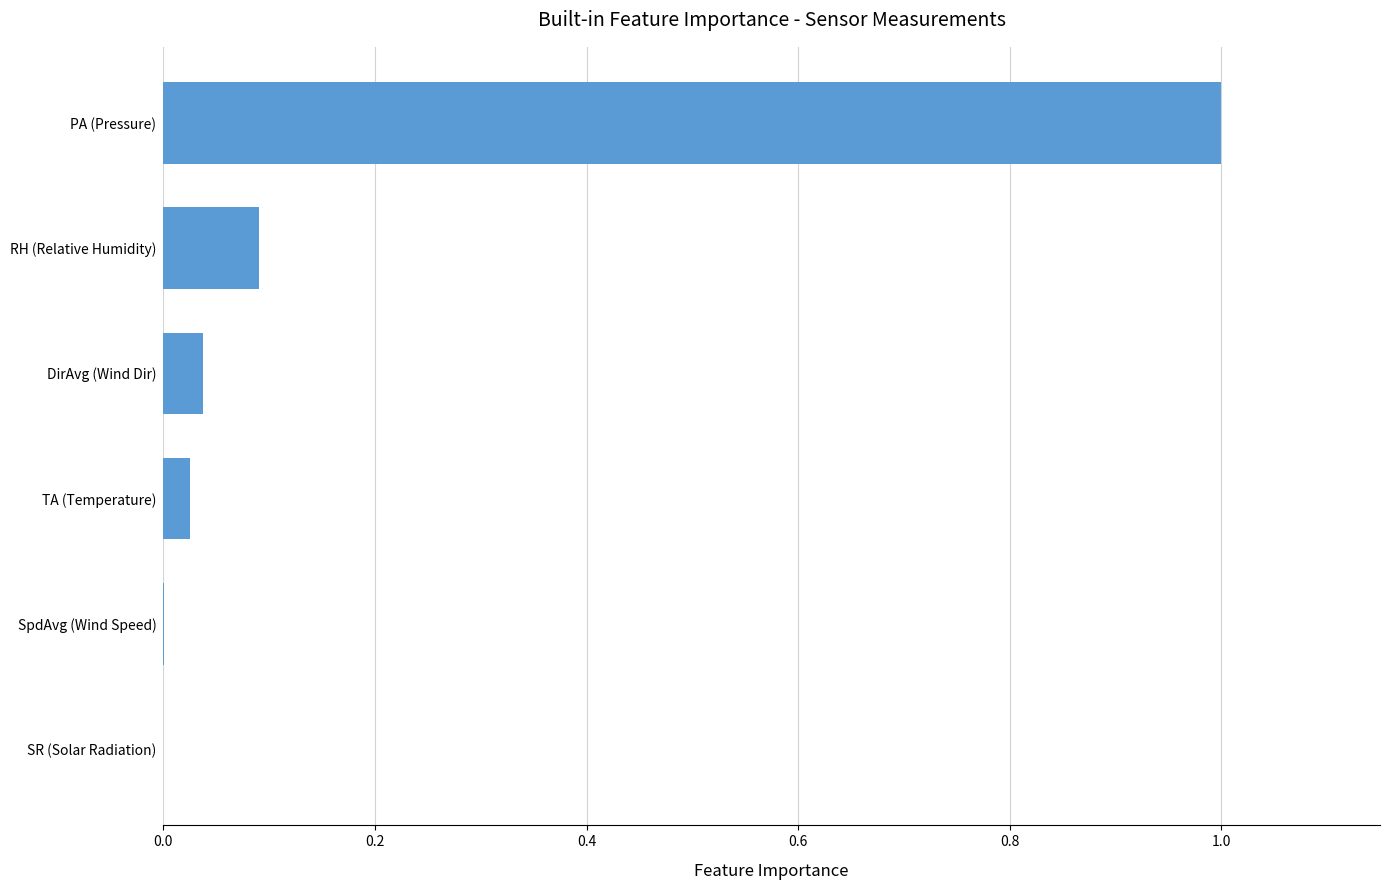

The value at DirAvg (Wind Dir) is 0.1. True or false?

False